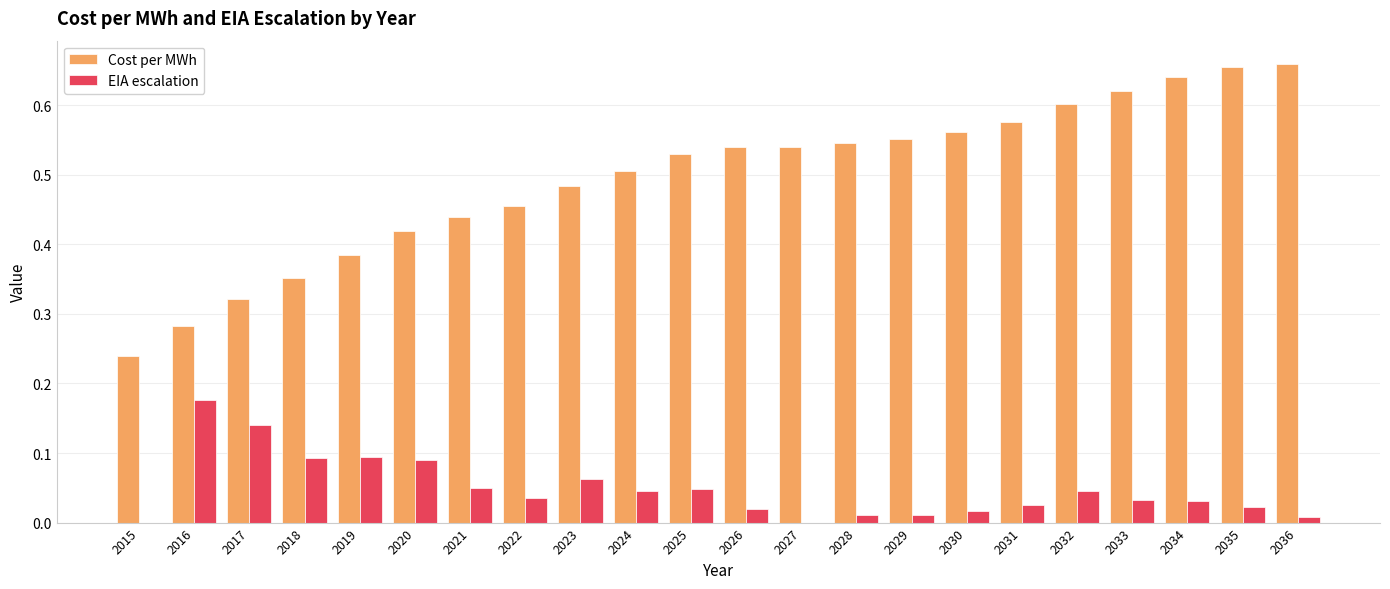

What is the sum of all EIA escalation values?

1.1